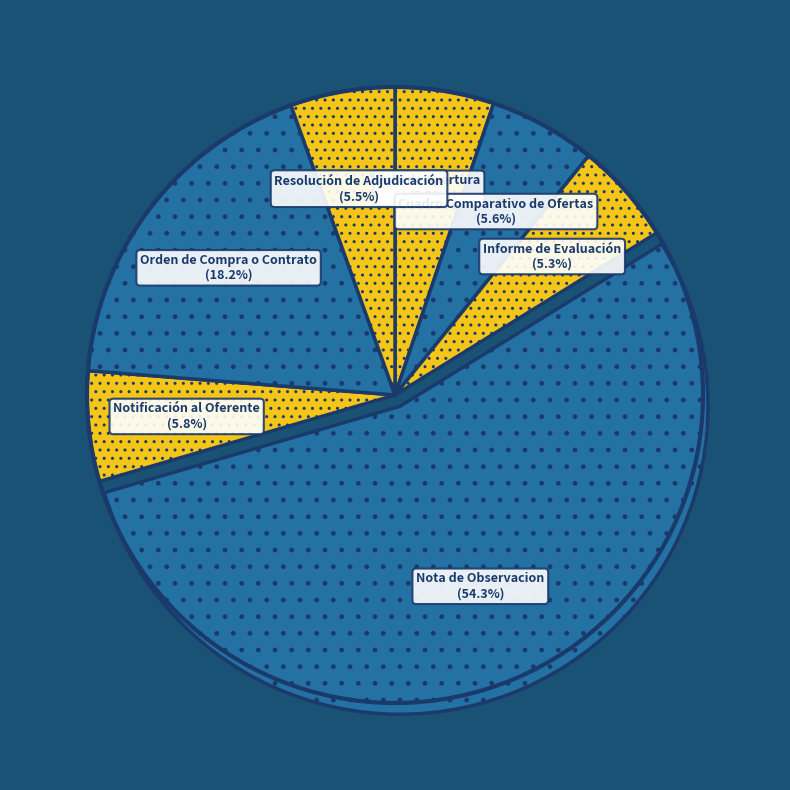

How many slices are in this pie chart?

7